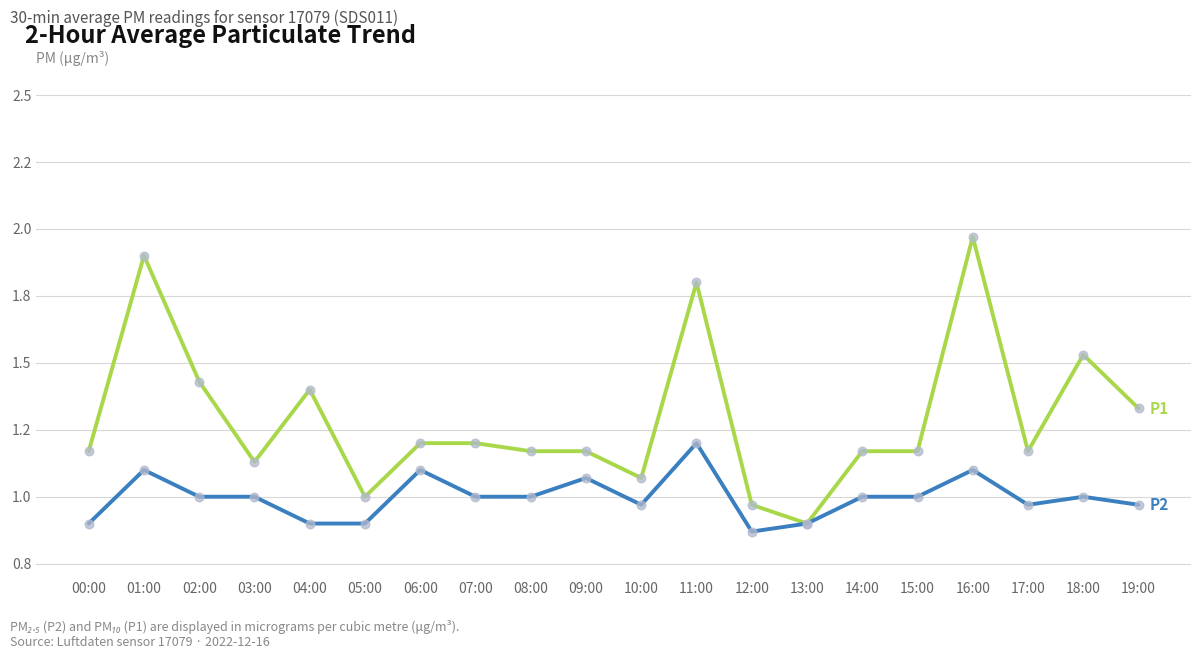

What is the total value across all series at 03:00?

2.1